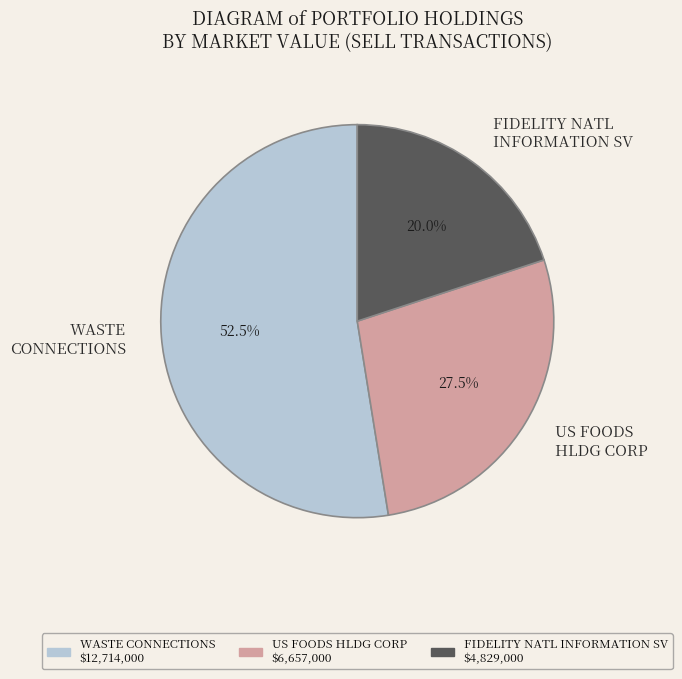

How many segments does this pie chart have?

3